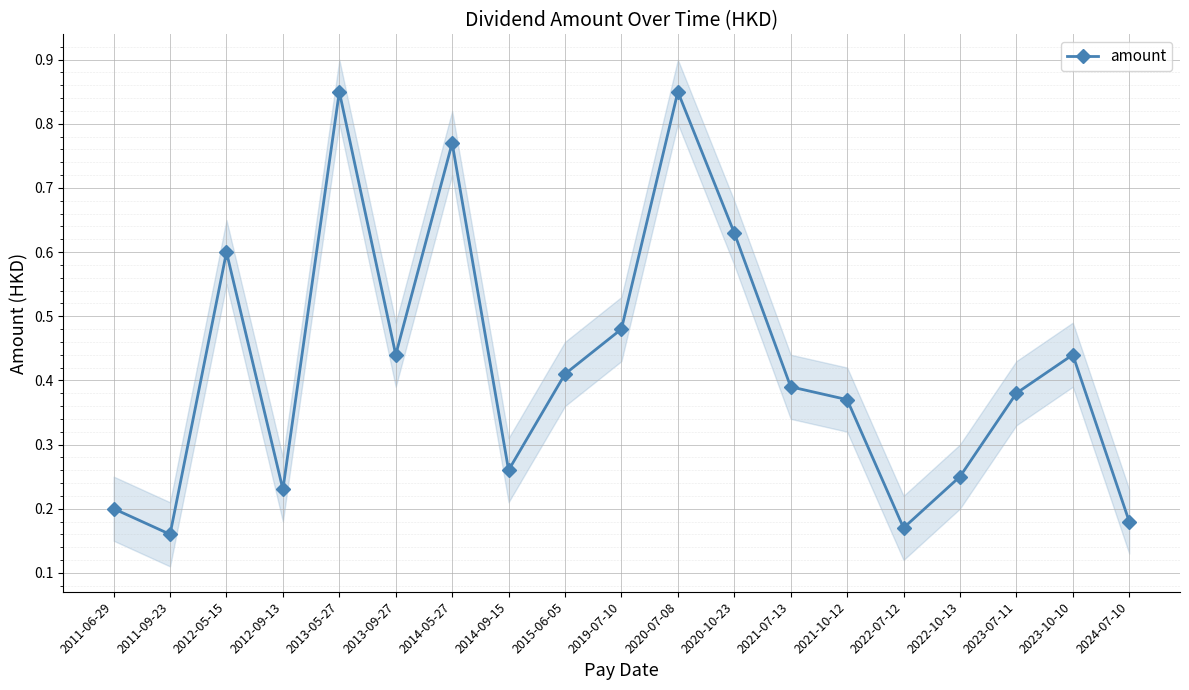

The chart shows a value of 0.3 at 2014-09-15. True or false?

True